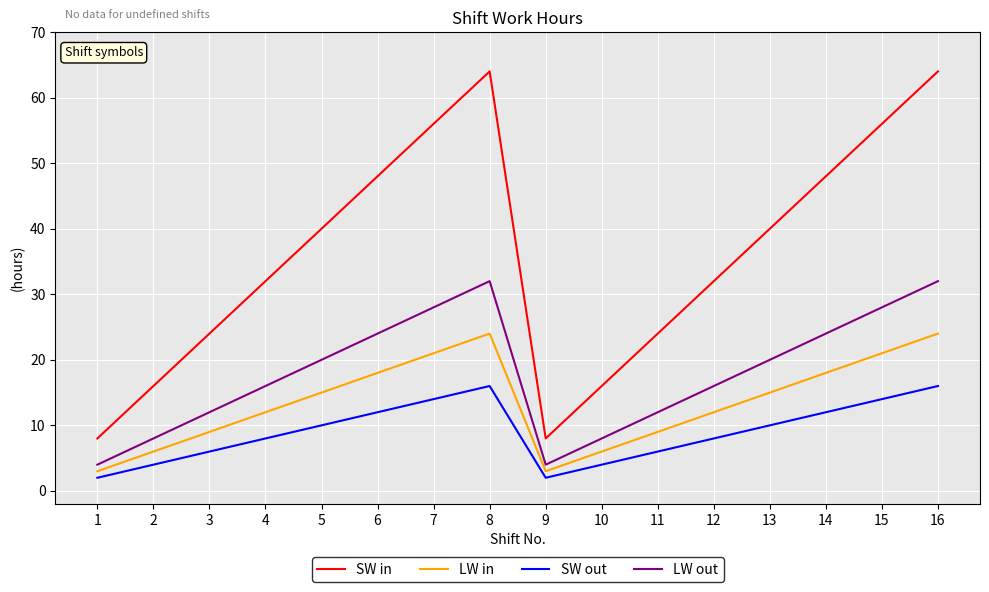

At which category does LW out reach its first local valley?

9